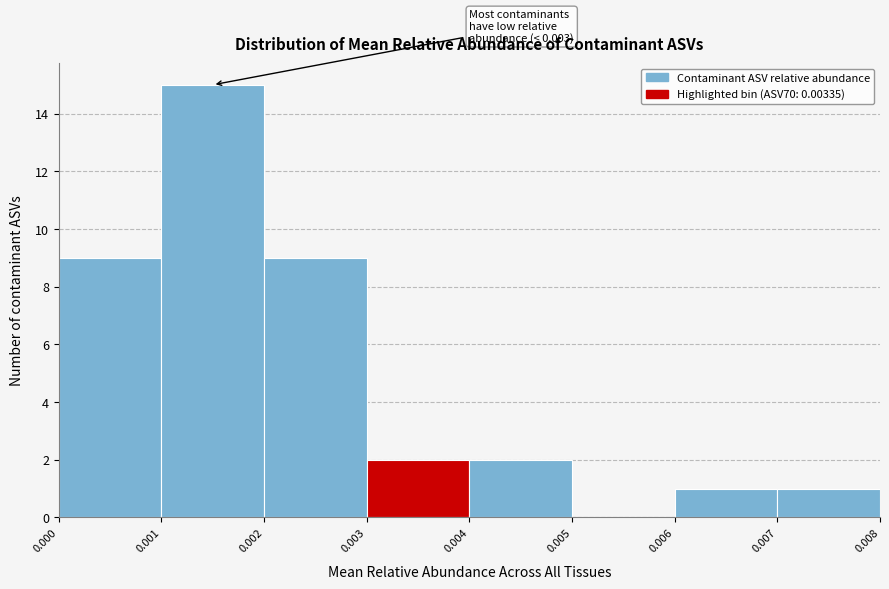

Which range on the x-axis has the tallest bar?

0.001 to 0.002